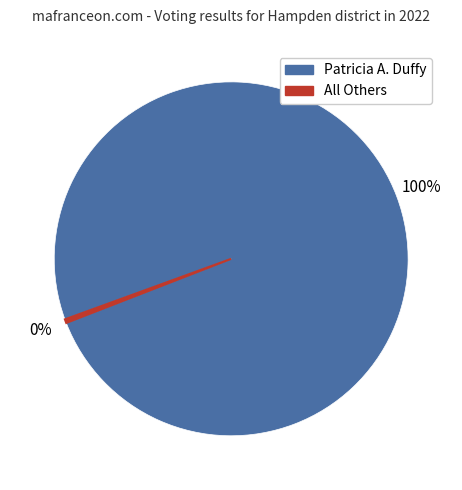

Is there a majority slice in this chart?

Yes